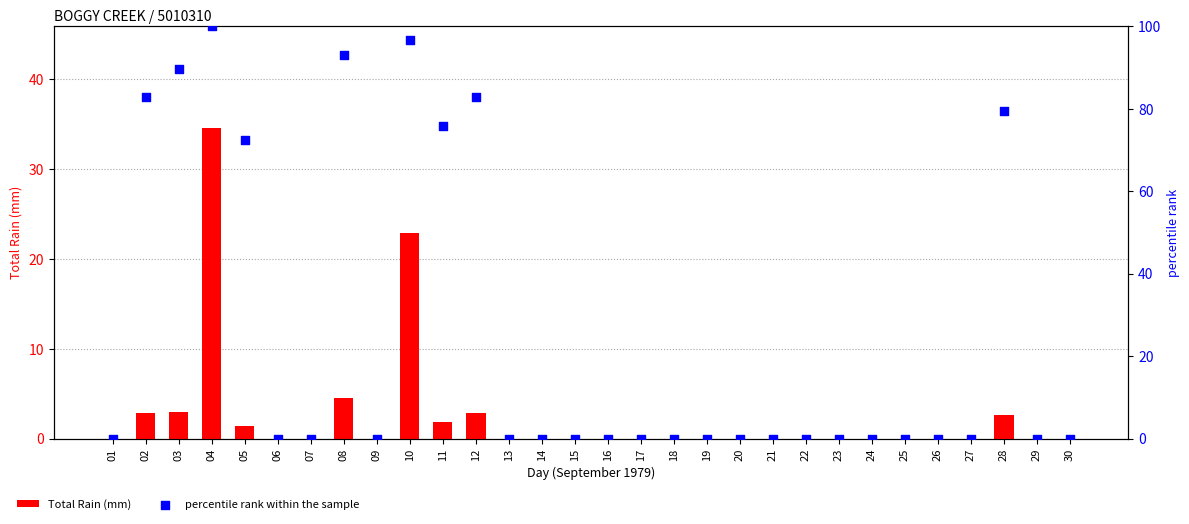

Is the value of Total Rain (mm) at 14 greater than the value of percentile rank within the sample at 22?

No